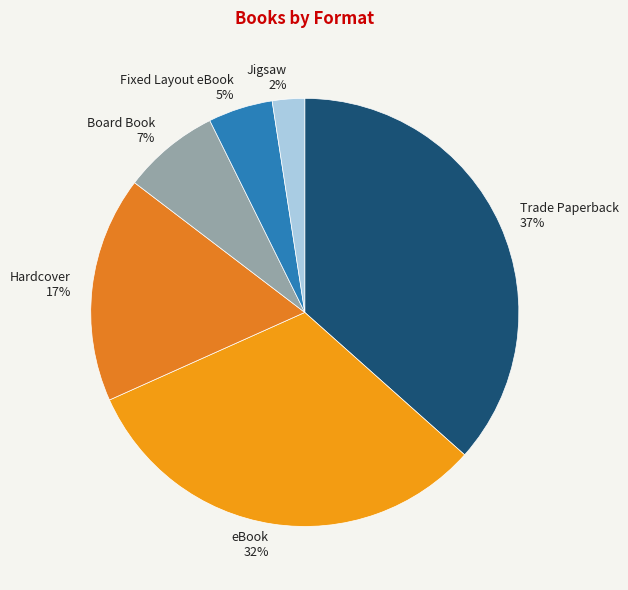

Which has a higher value, Board Book or Jigsaw?

Board Book